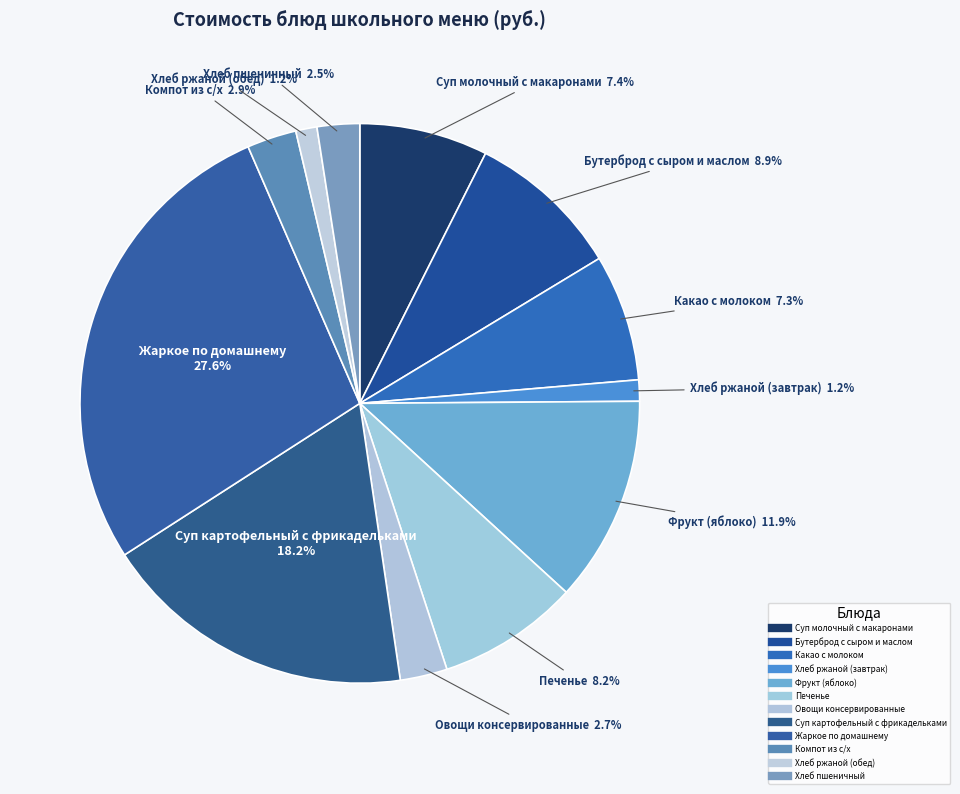

How many segments does this pie chart have?

12